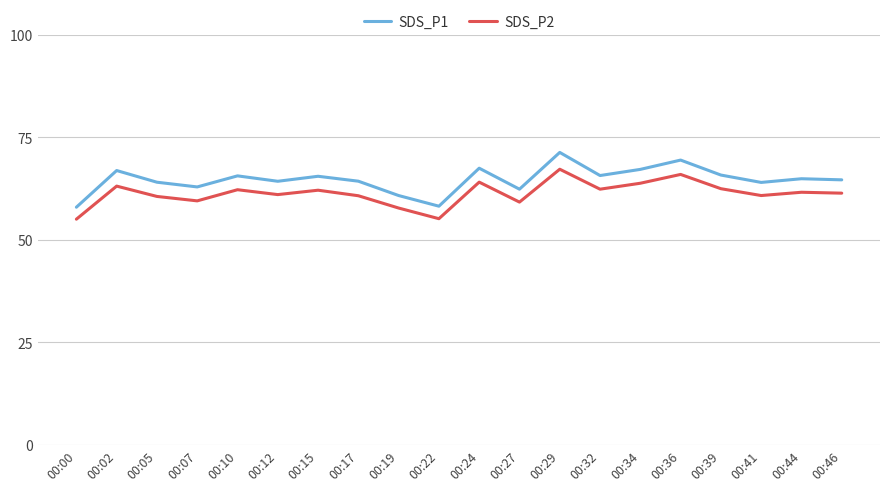

True or false: SDS_P2 and SDS_P1 cross at least once.

False